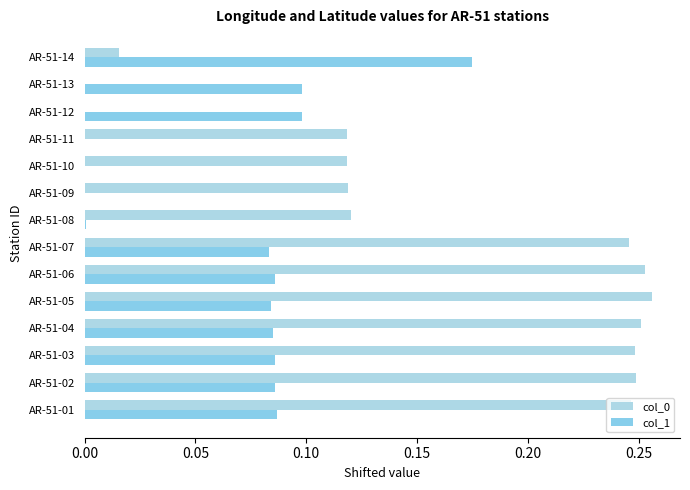

Which category has the highest value across all series?

AR-51-05